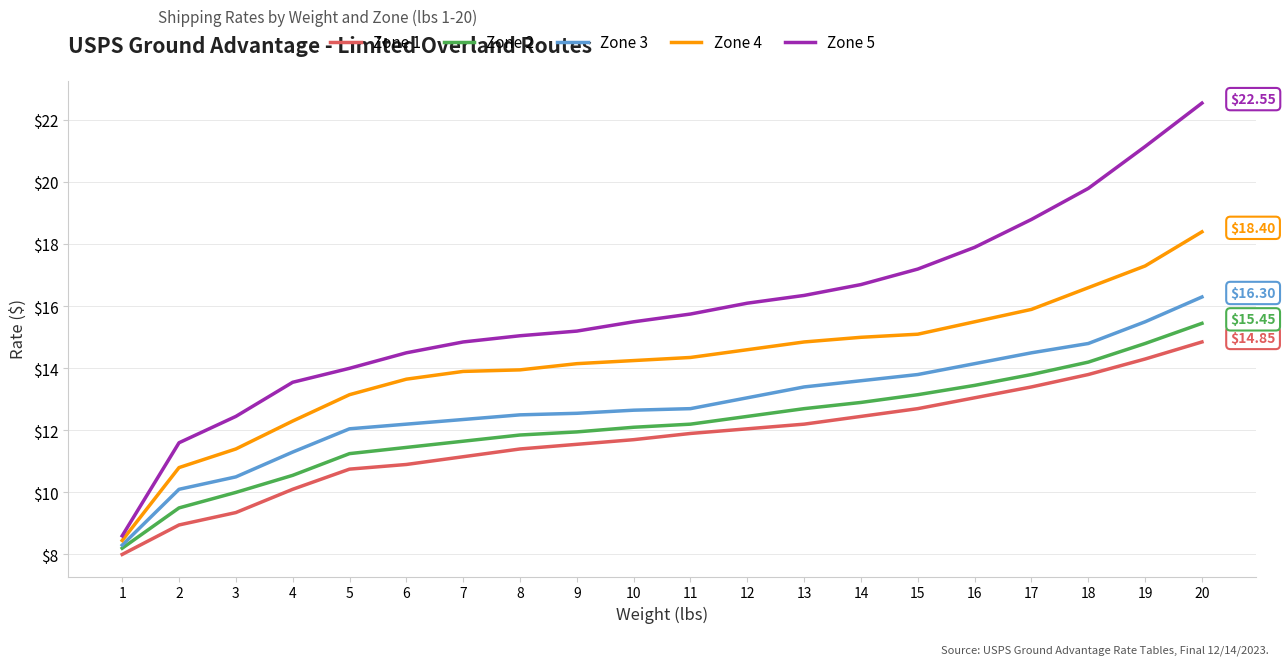

Which series changed the most between 12 and 20?

Zone 5